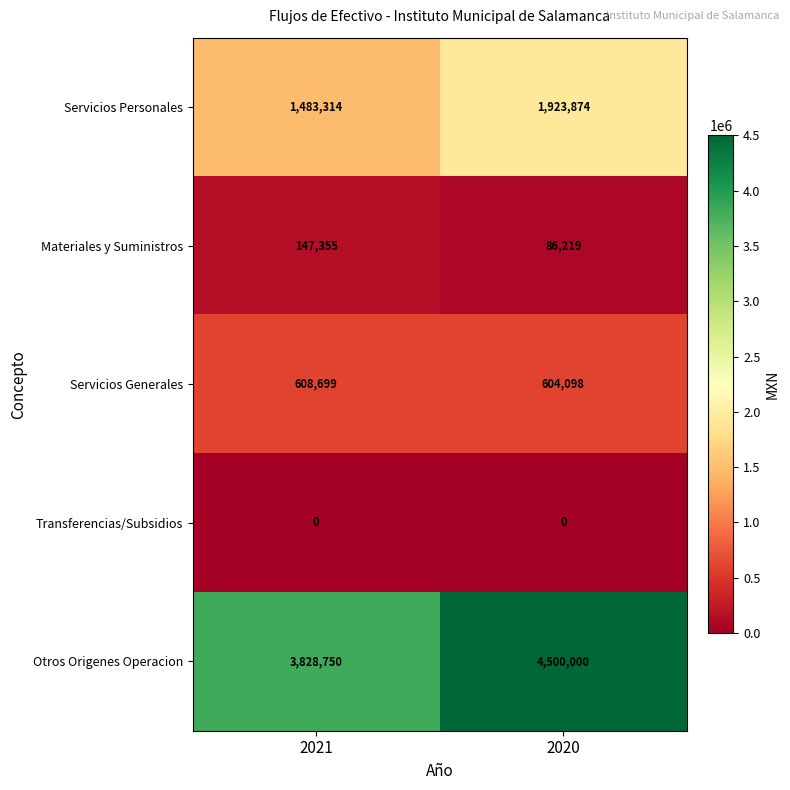

Between 2021 and 2020, which series saw the biggest shift?

Otros Origenes Operacion